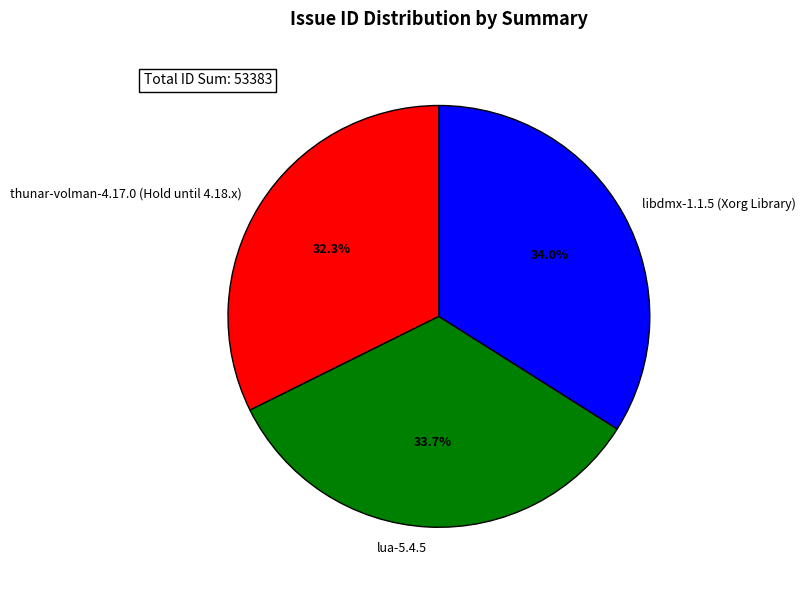

Count the number of slices in the pie.

3